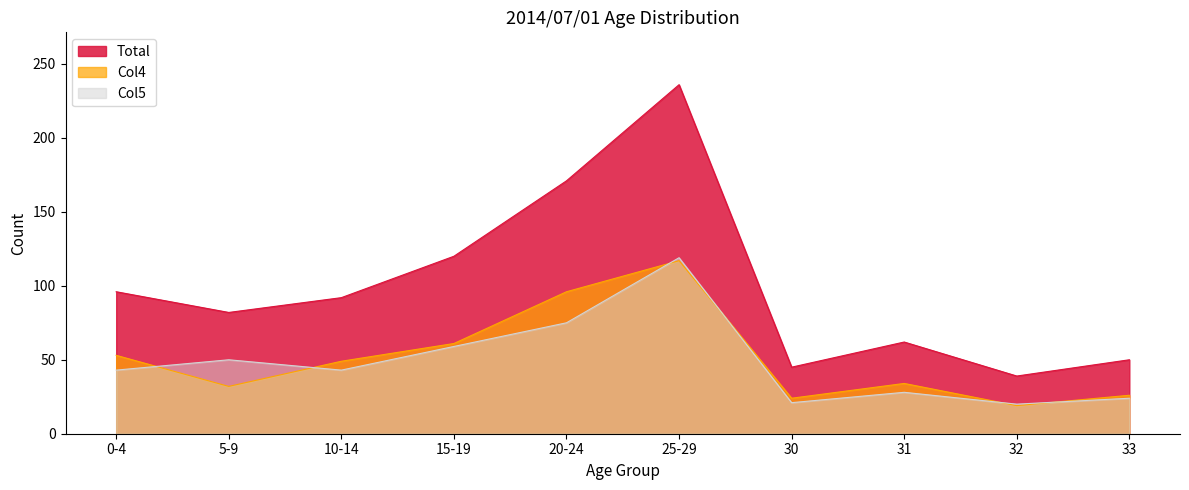

Reading right to left, list all the values displayed in this chart.

Total: 33=50	32=39	31=62	30=45	25-29=236	20-24=171	15-19=120	10-14=92	5-9=82	0-4=96
Col4: 33=26	32=19	31=34	30=24	25-29=117	20-24=96	15-19=61	10-14=49	5-9=32	0-4=53
Col5: 33=24	32=20	31=28	30=21	25-29=119	20-24=75	15-19=59	10-14=43	5-9=50	0-4=43